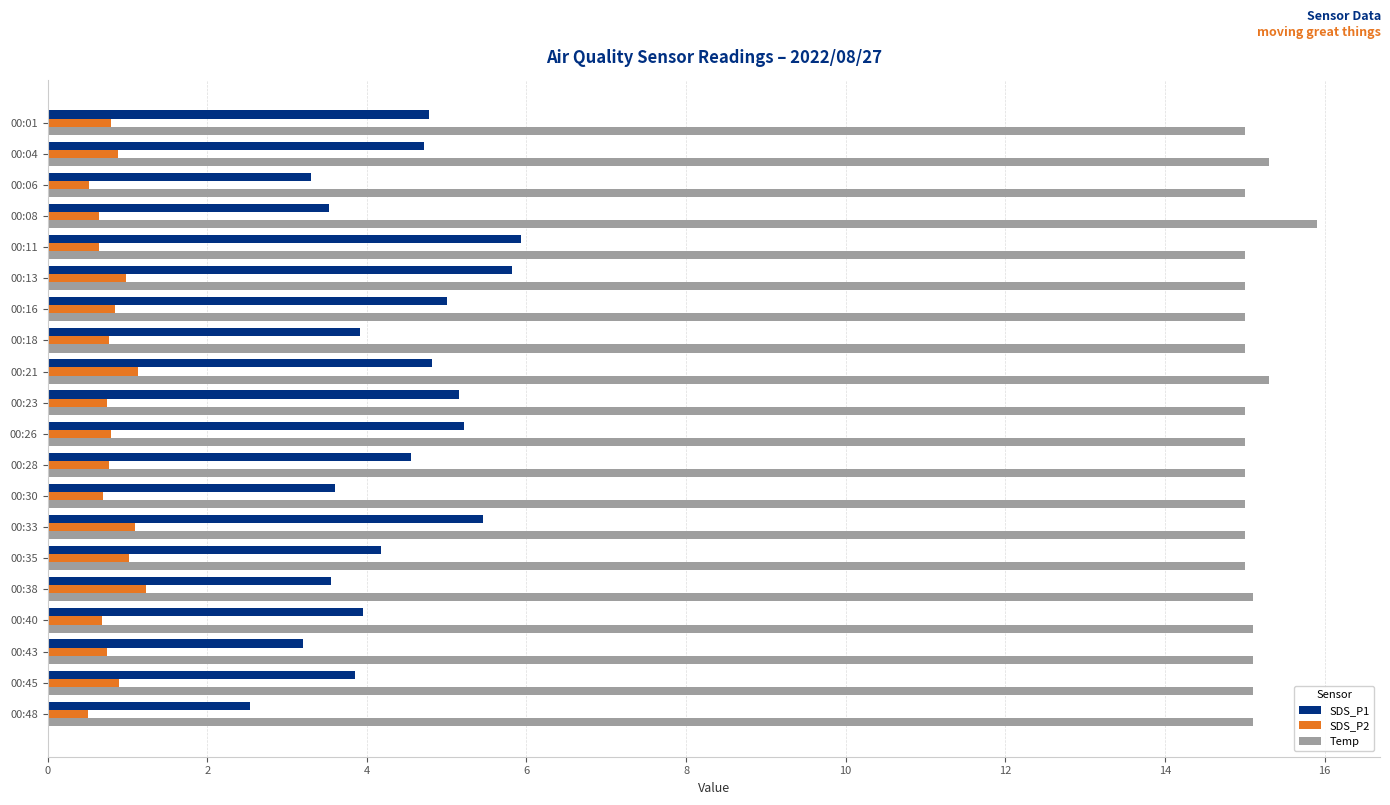

How many series are shown in this chart?

3